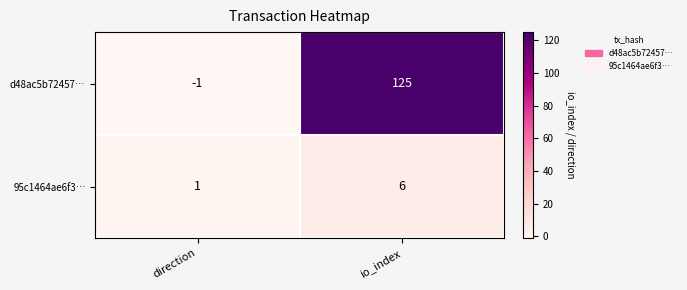

What is the sum of all 95c1464ae6f3… values?

7